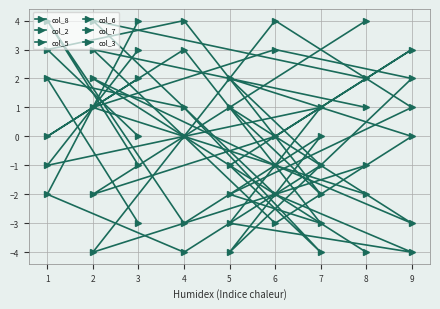

How many lines are shown in the chart?

6